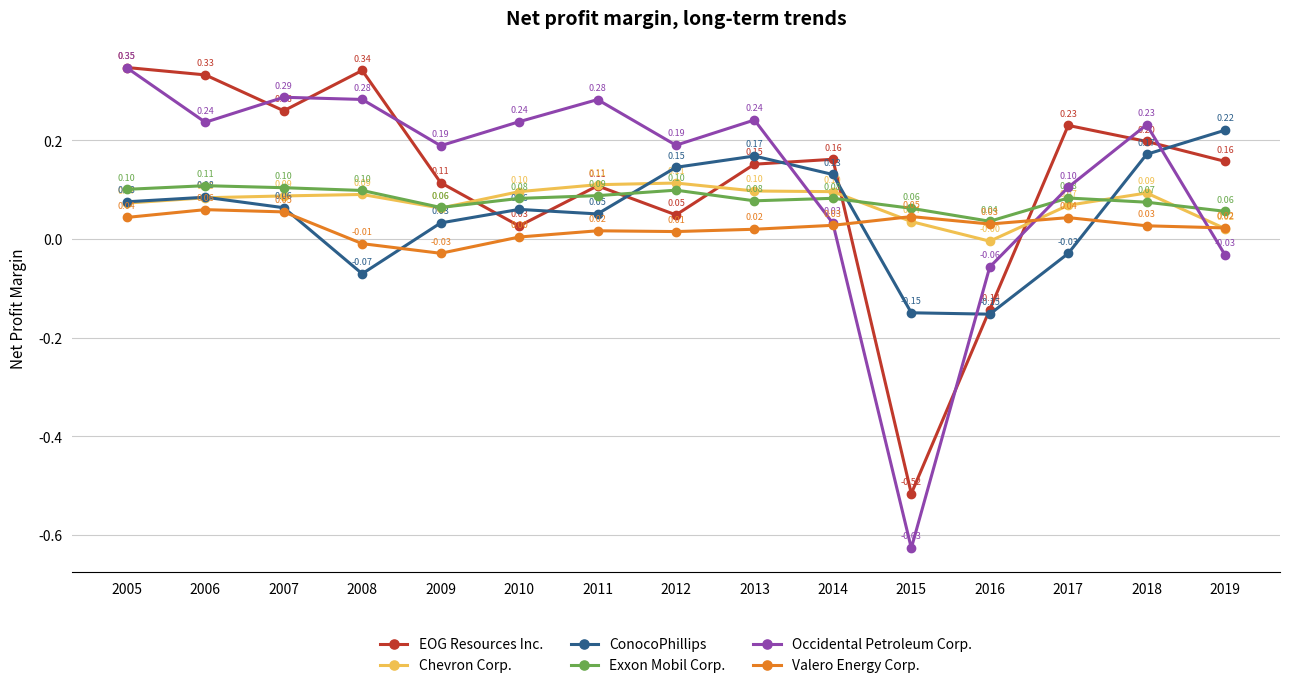

Rank the series at 2008 from highest to lowest value.

EOG Resources Inc., Occidental Petroleum Corp., Exxon Mobil Corp., Chevron Corp., Valero Energy Corp., ConocoPhillips